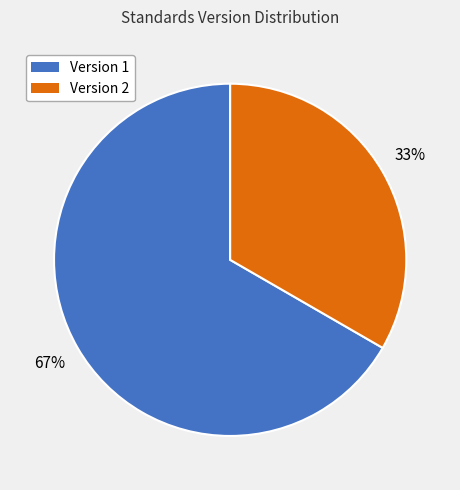

To the nearest percent, what is the average slice percentage?

50%